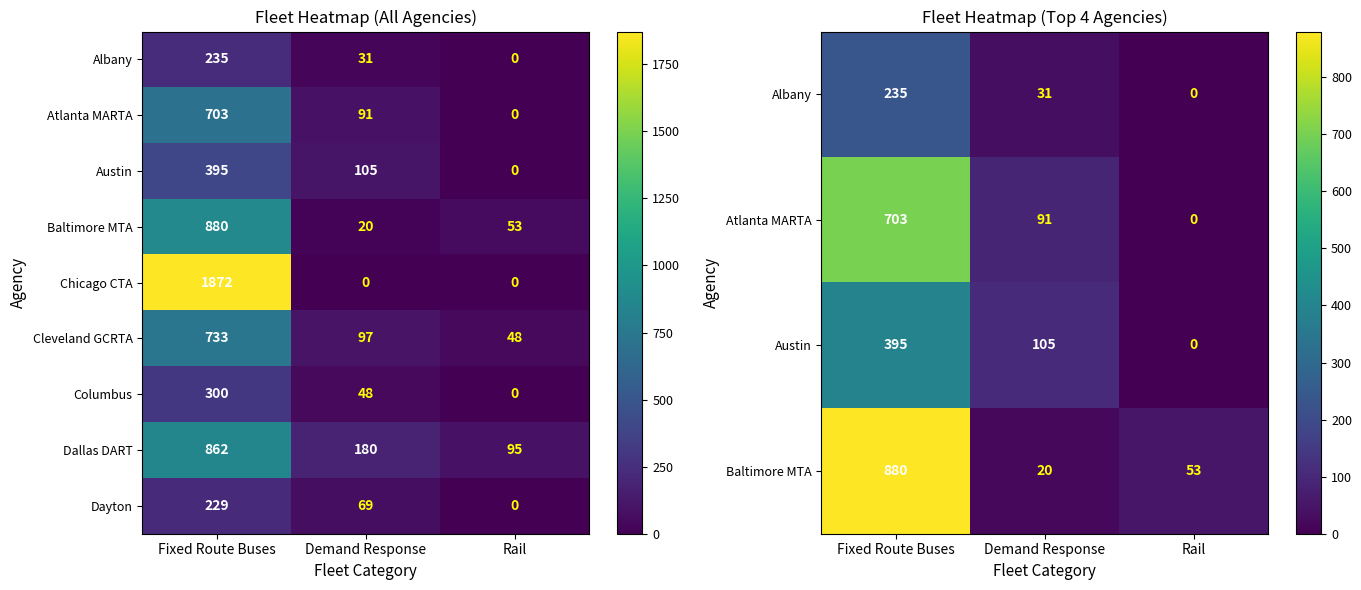

How many data points in Dallas DART are less than 180?

1